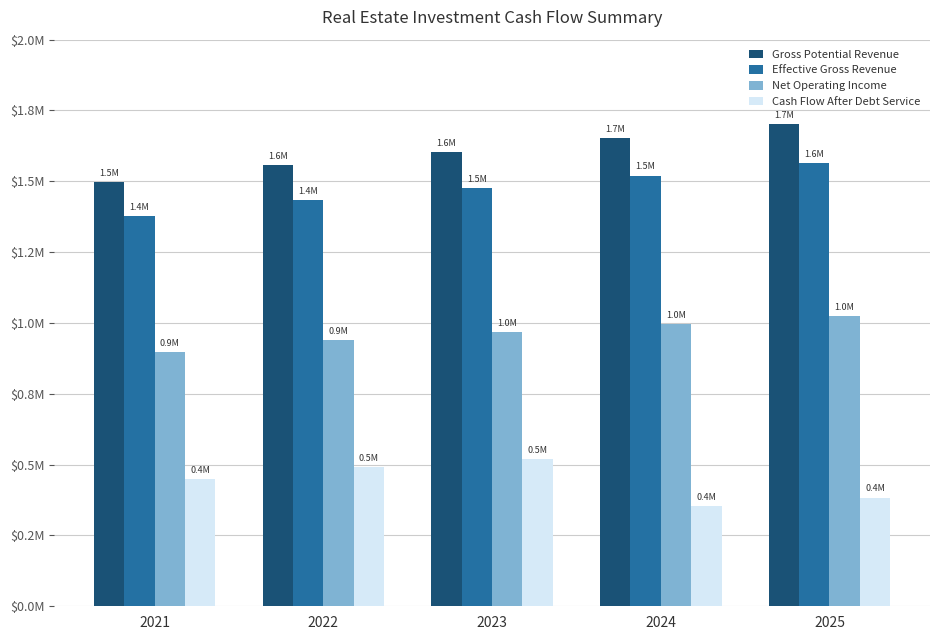

Does the chart contain any negative values?

No